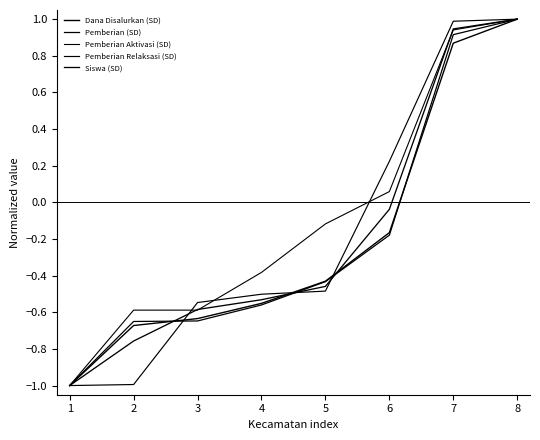

After their last crossing, which series has the higher values: Pemberian (SD) or Pemberian Relaksasi (SD)?

Pemberian Relaksasi (SD)